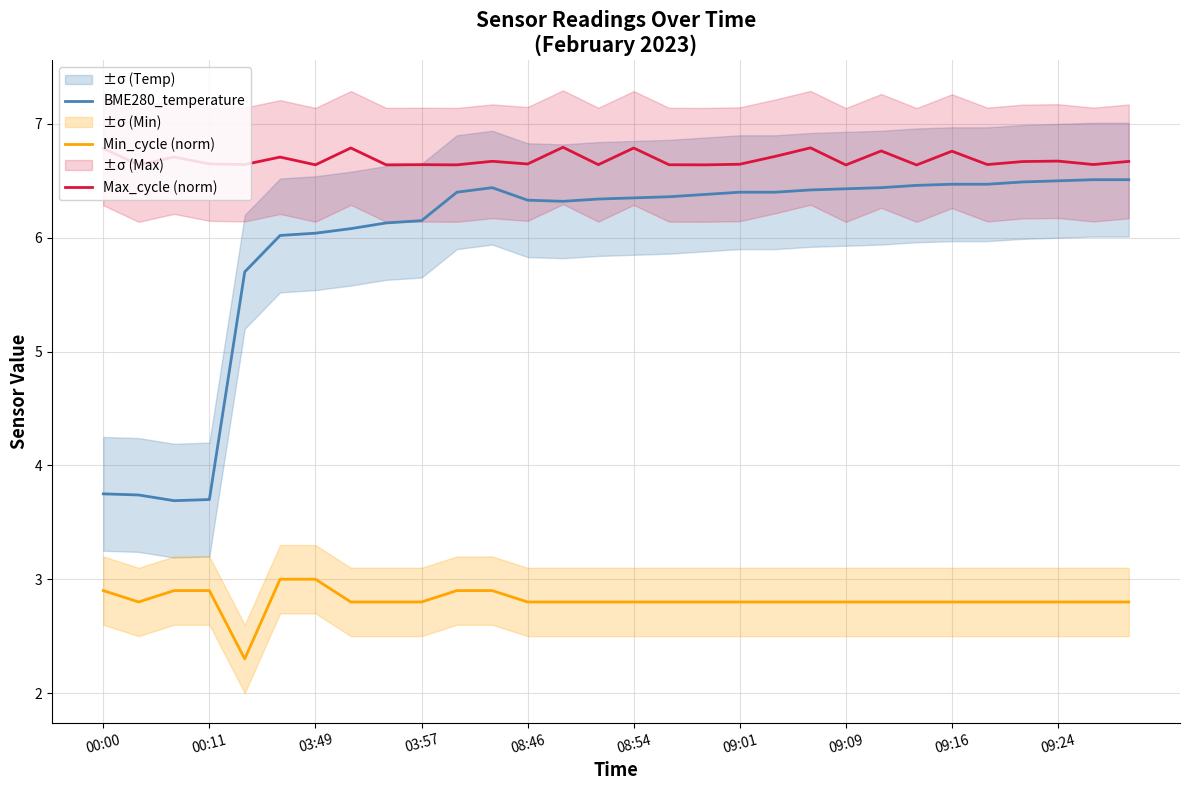

Is the value of Min_cycle (norm) at 09:01 greater than the value of Max_cycle (norm) at 09:16?

No